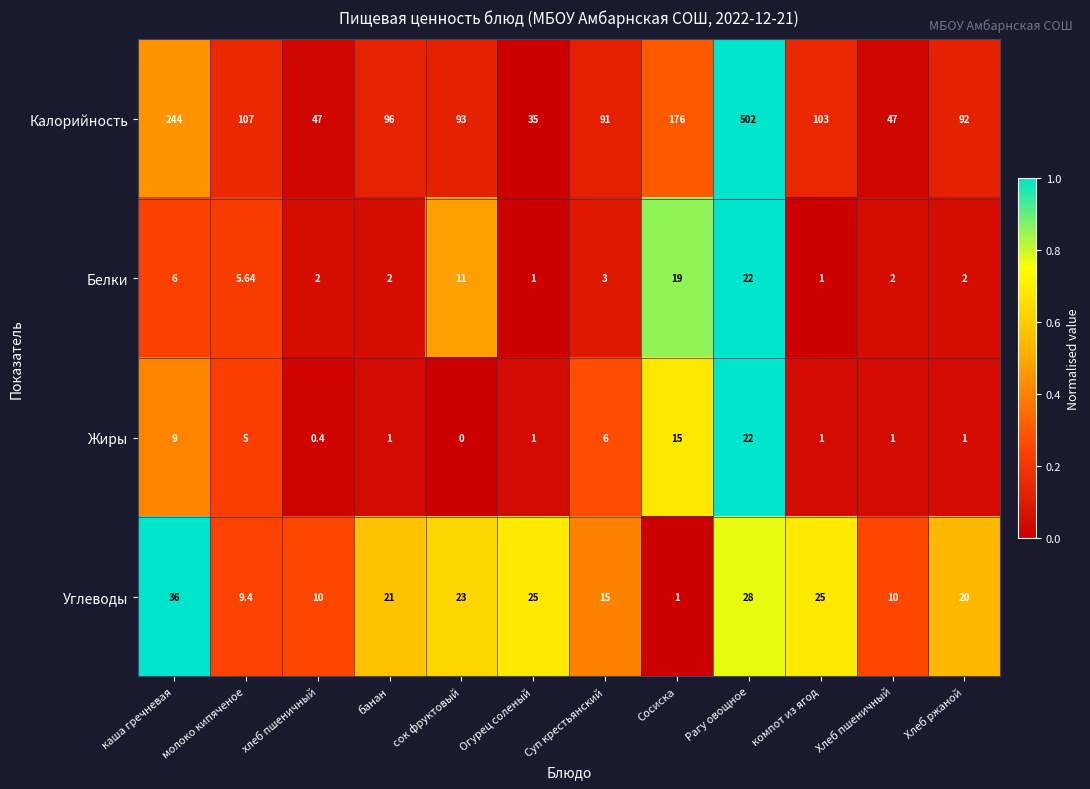

At which label is Калорийность closest to 268?

каша гречневая